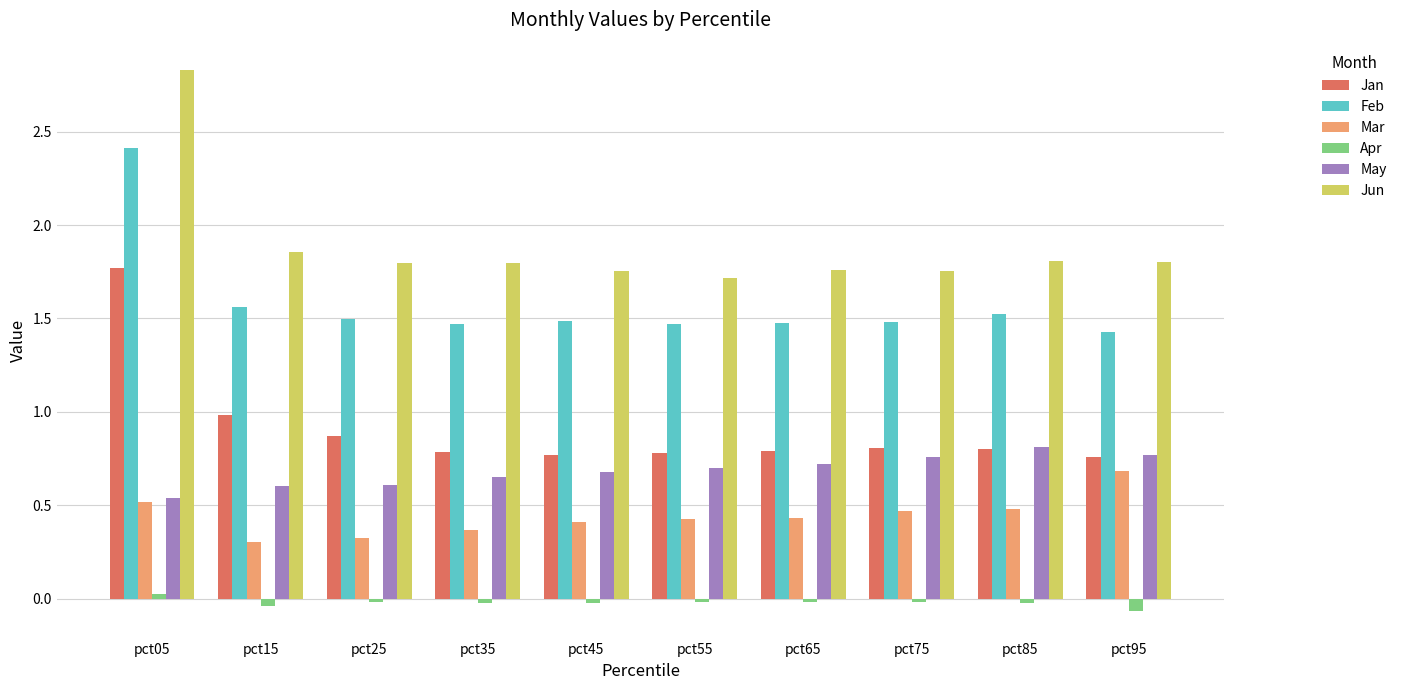

Which series has the largest range (max minus min)?

Jun